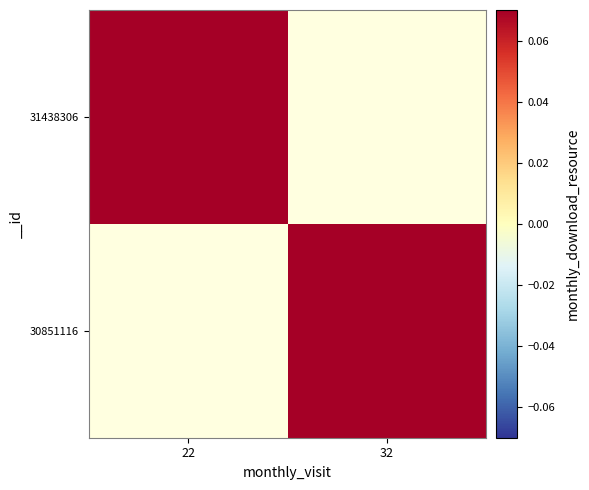

Which series has the largest range (max minus min)?

31438306